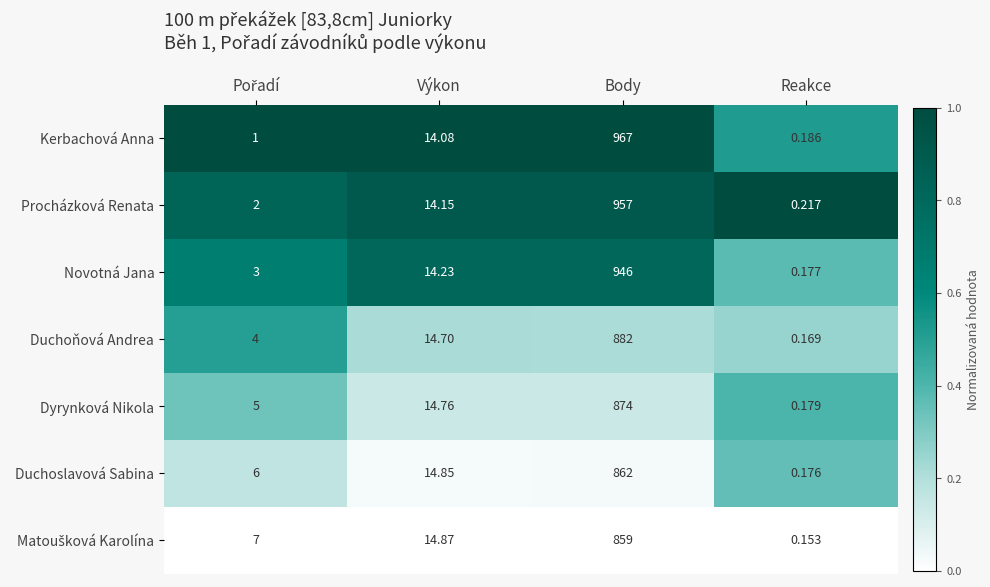

Which category has the highest value in the Kerbachová Anna series?

Body